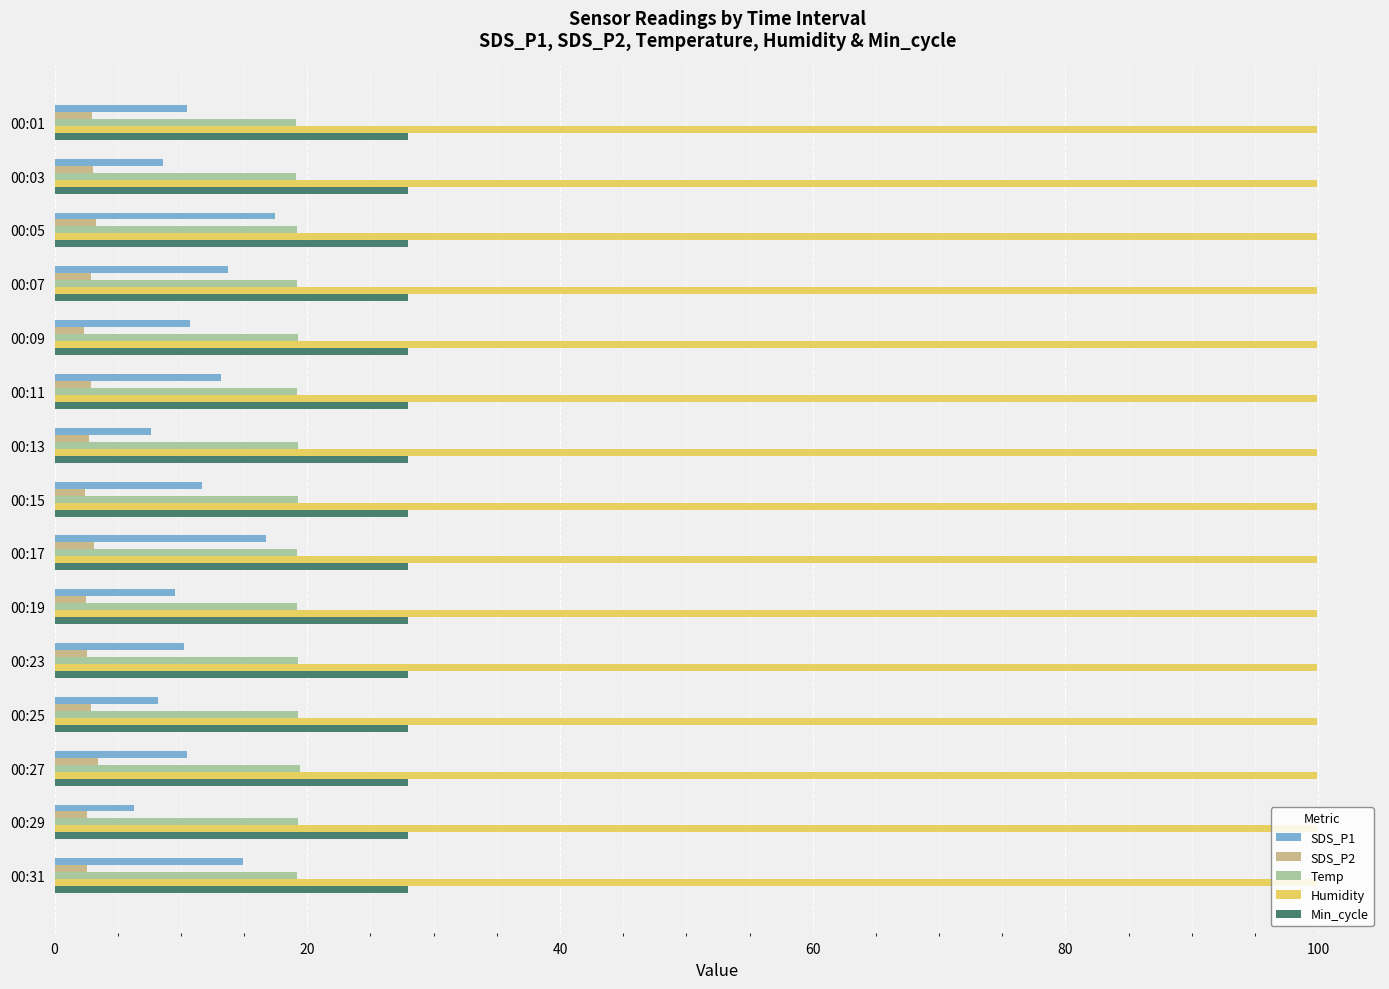

Rank the series by their maximum value, from highest to lowest.

Humidity, Min_cycle, Temp, SDS_P1, SDS_P2